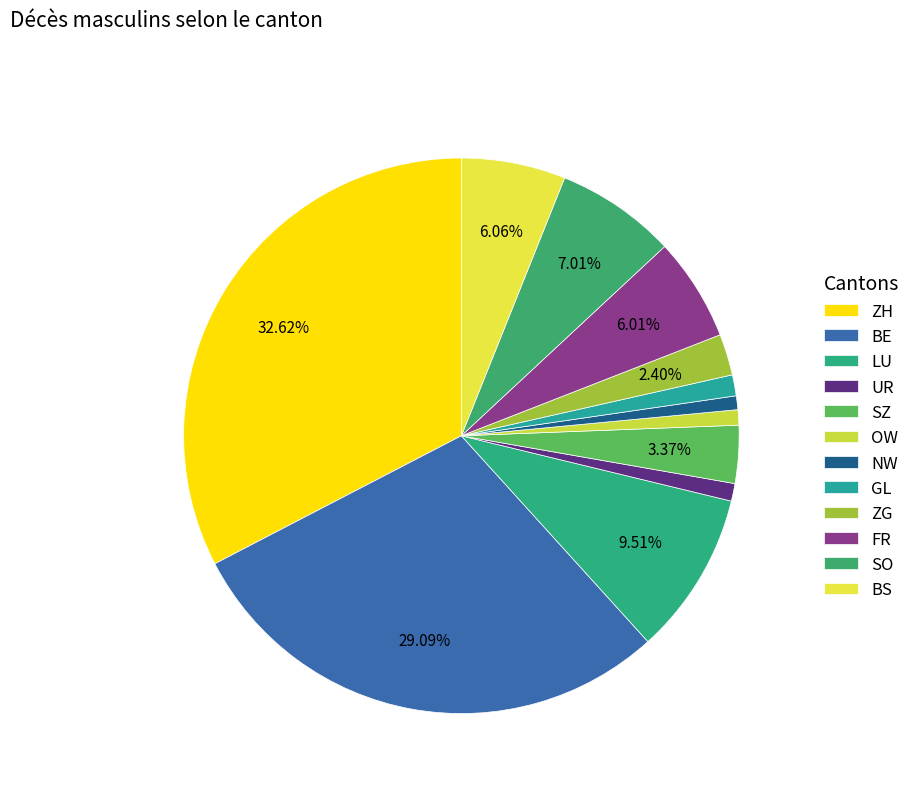

Between ZG and SO, which is larger?

SO